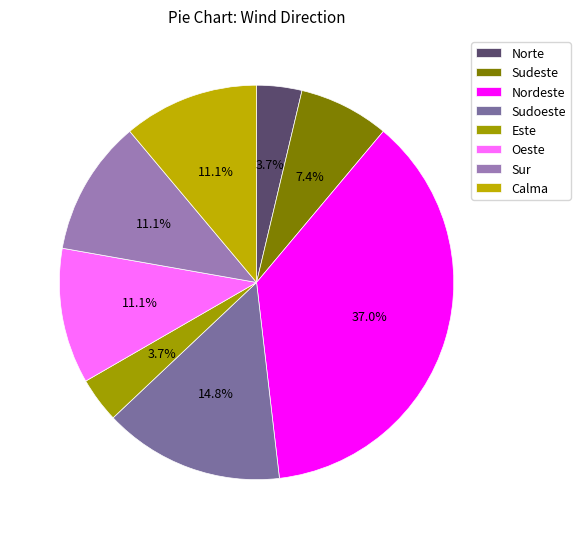

Which has a higher value, Oeste or Este?

Oeste